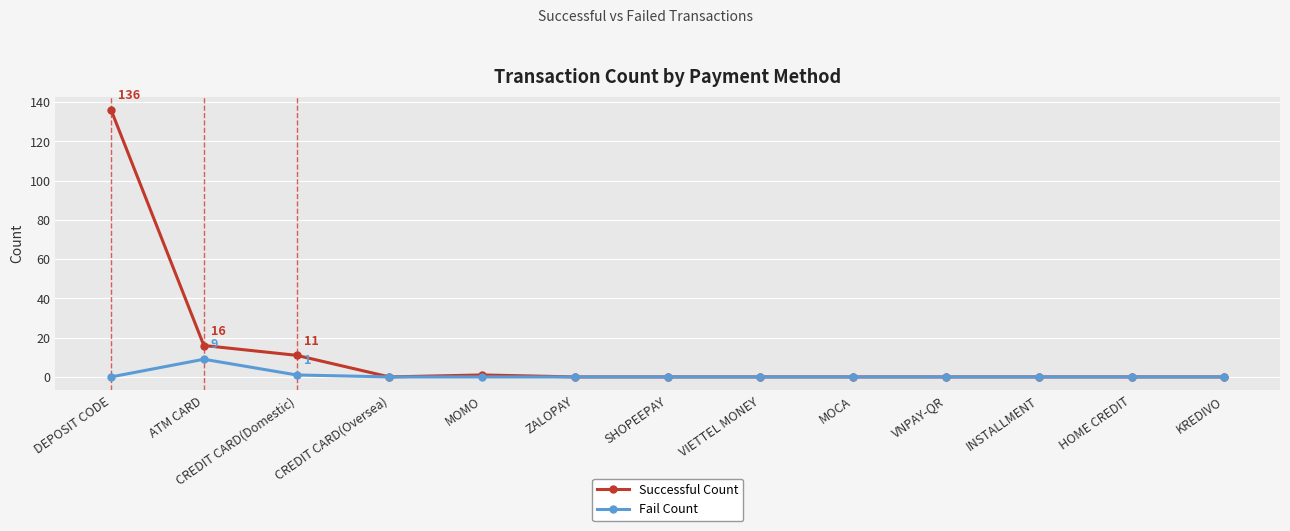

The value of Successful Count at CREDIT CARD(Domestic) is 11. True or false?

True